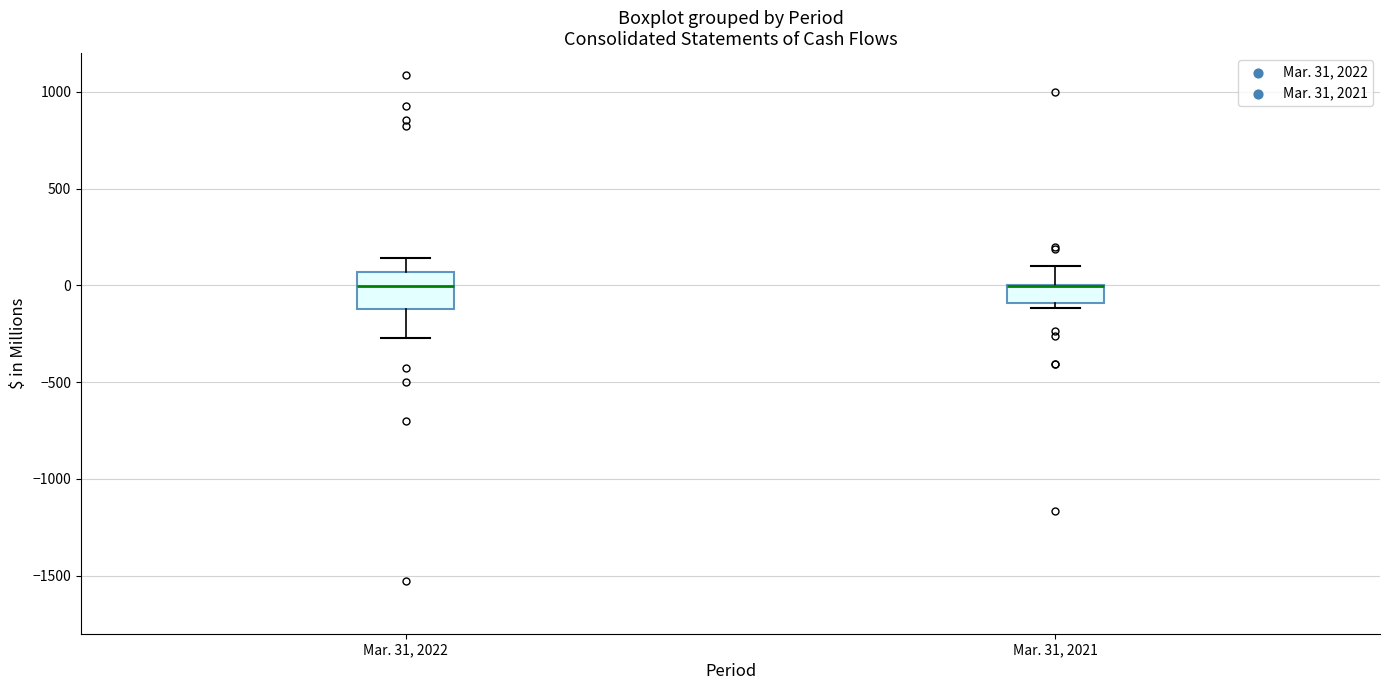

Where is the lower edge of the box for Mar. 31, 2021 on the y-axis? The values are not printed on the chart, so give them approximately, as read against the axis.

-100